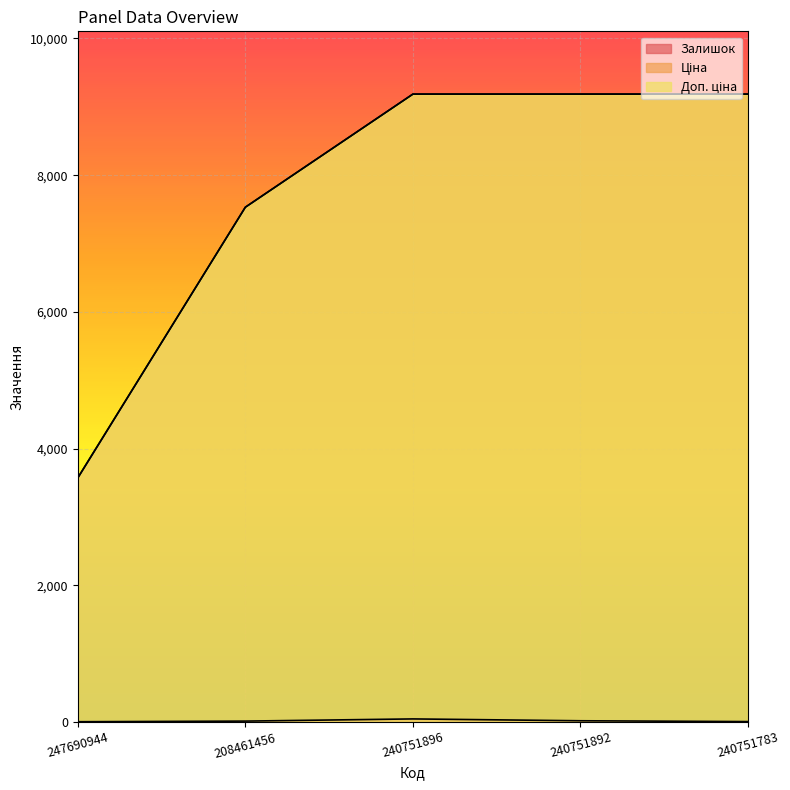

What is the highest value of the Доп. ціна series?

9185.9